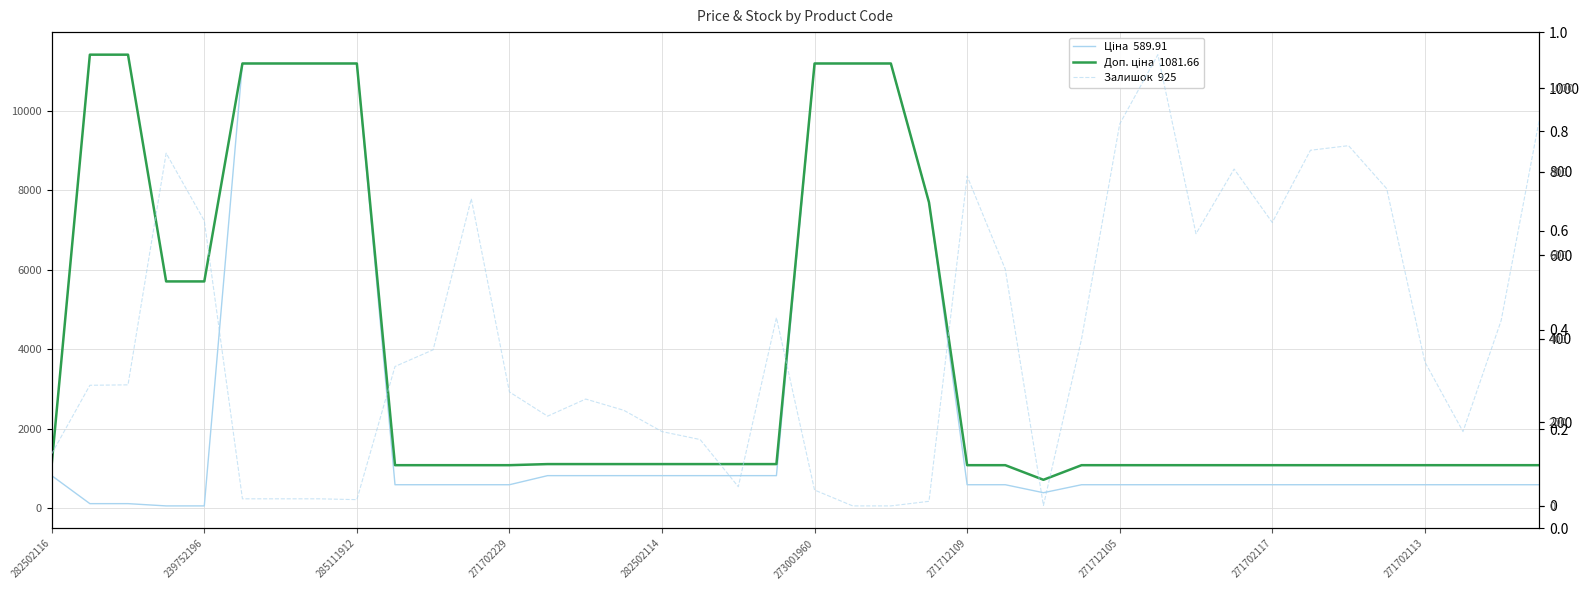

What is the value of the Доп. ціна  1081.66 point at the 4th from the left?

5705.0